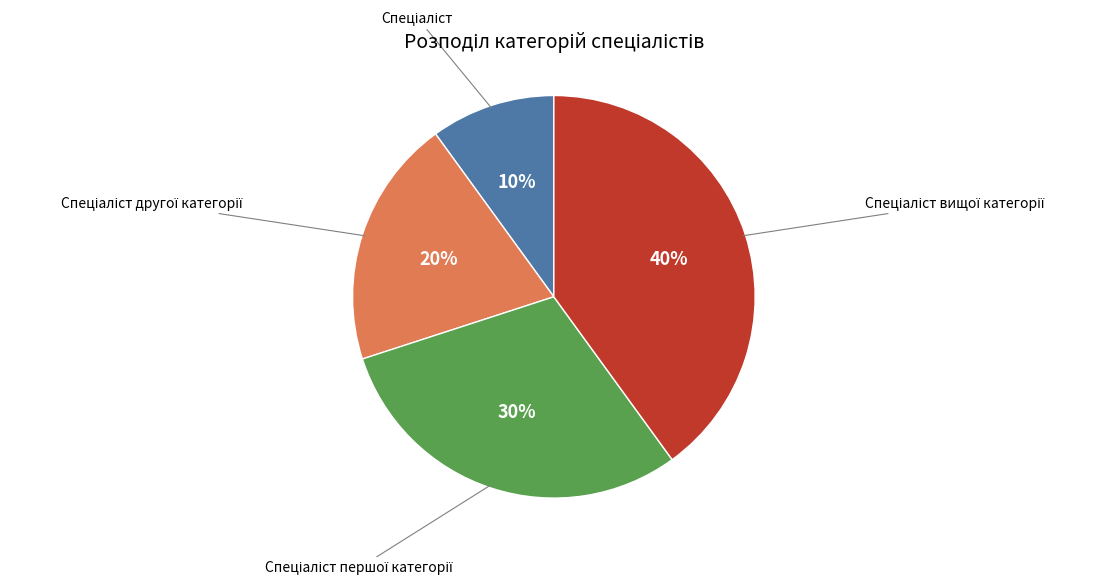

To the nearest percent, what is the difference between the largest and smallest slice percentages?

30%